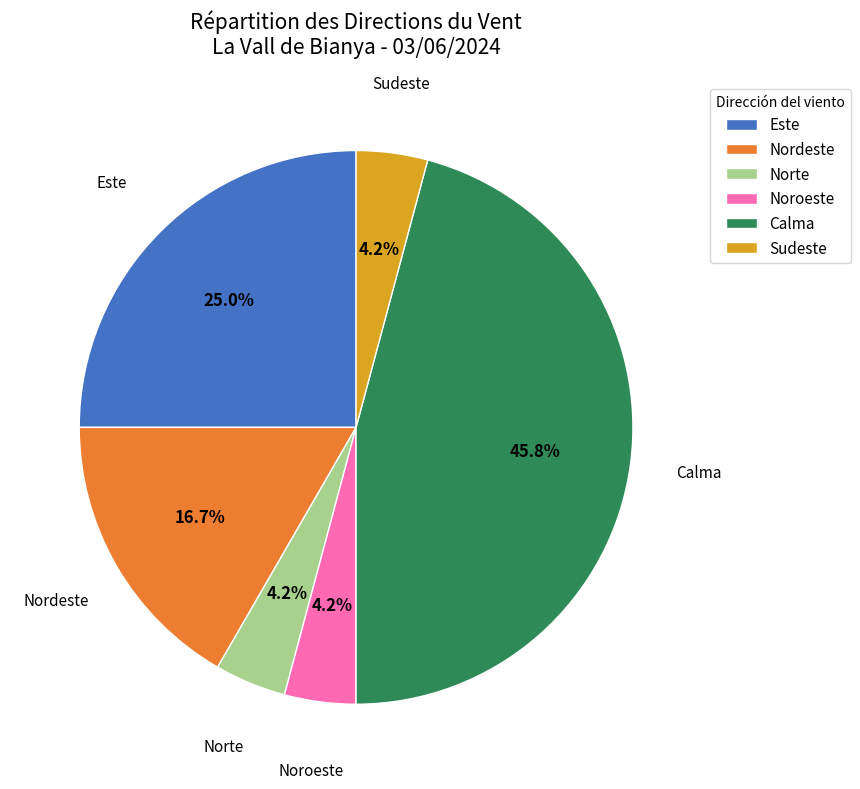

What is the largest slice in the pie chart?

Calma